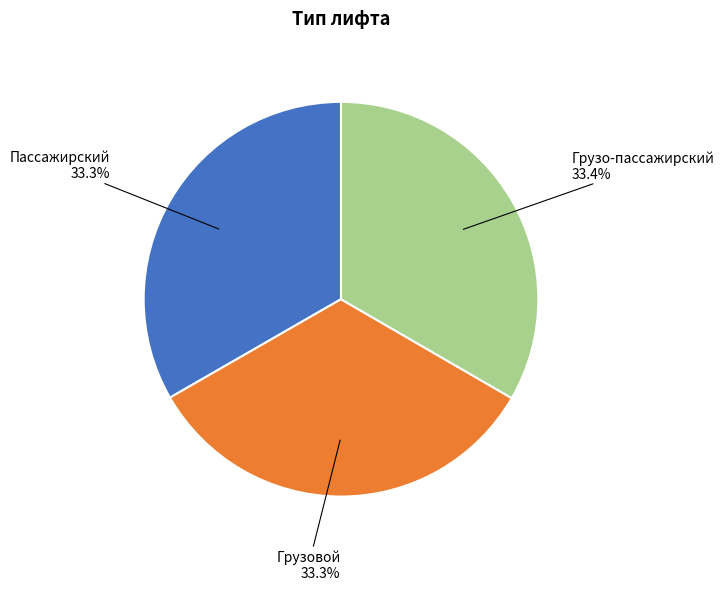

Does any single category account for the majority?

No